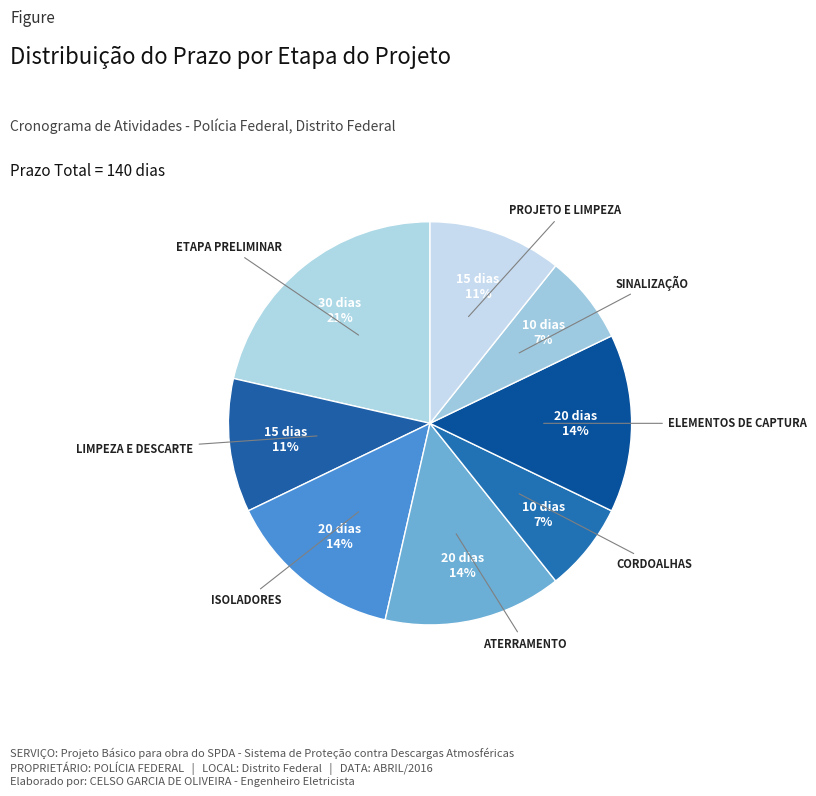

Is there a majority slice in this chart?

No